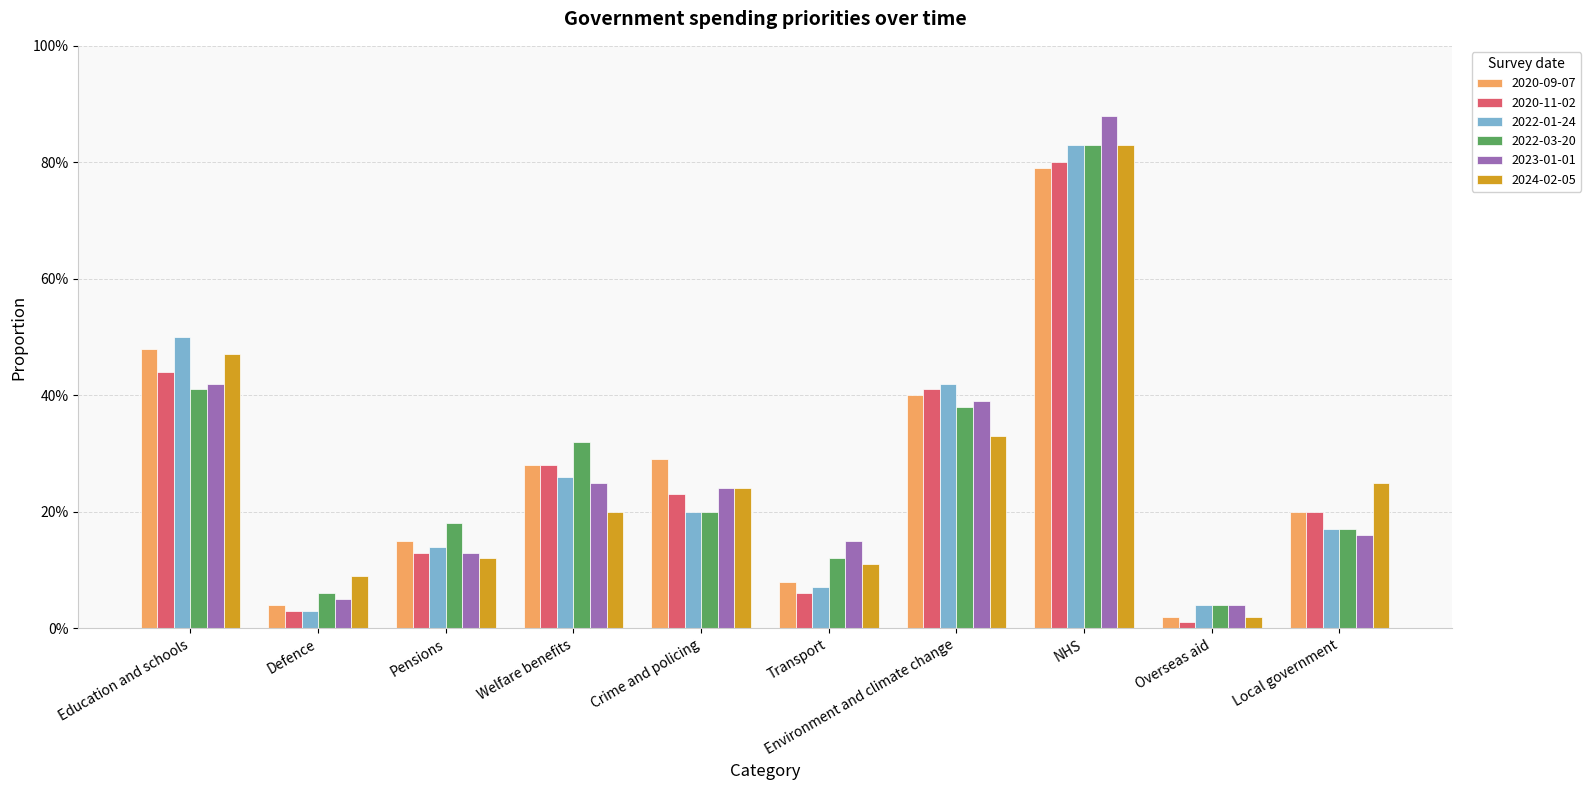

What is the sum of the 2022-03-20 values at Transport and Local government?

0.3